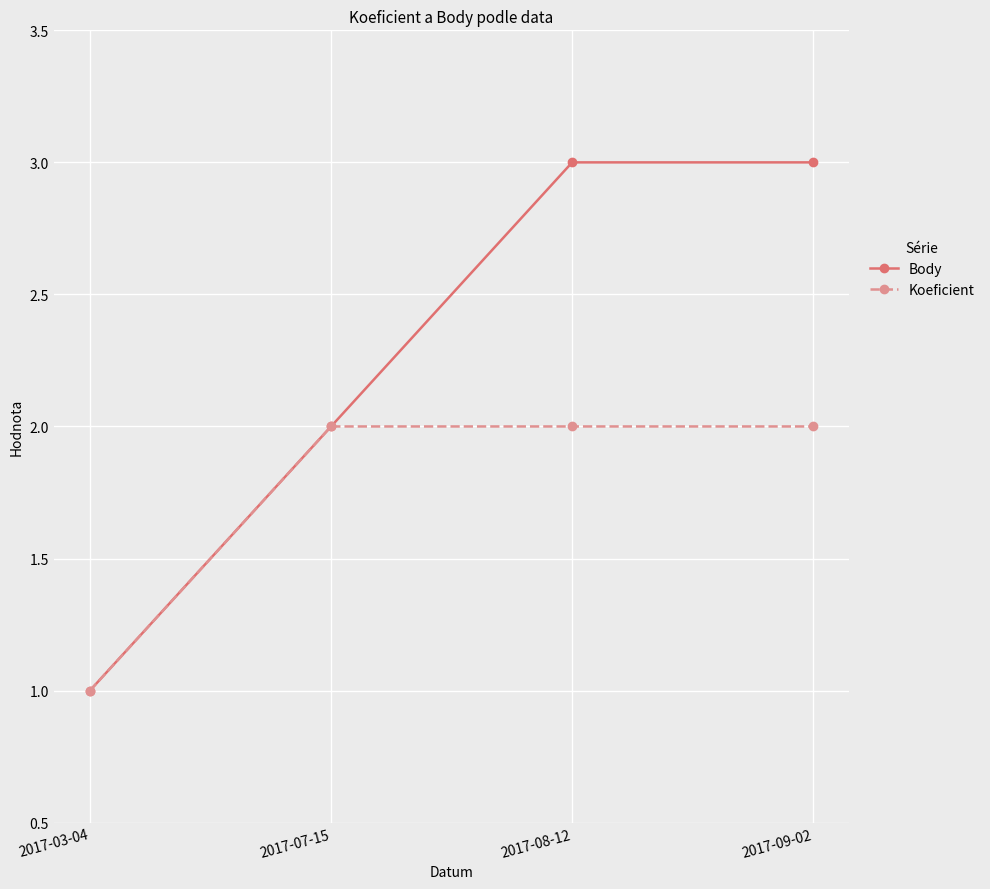

What is the minimum value shown in the chart?

1